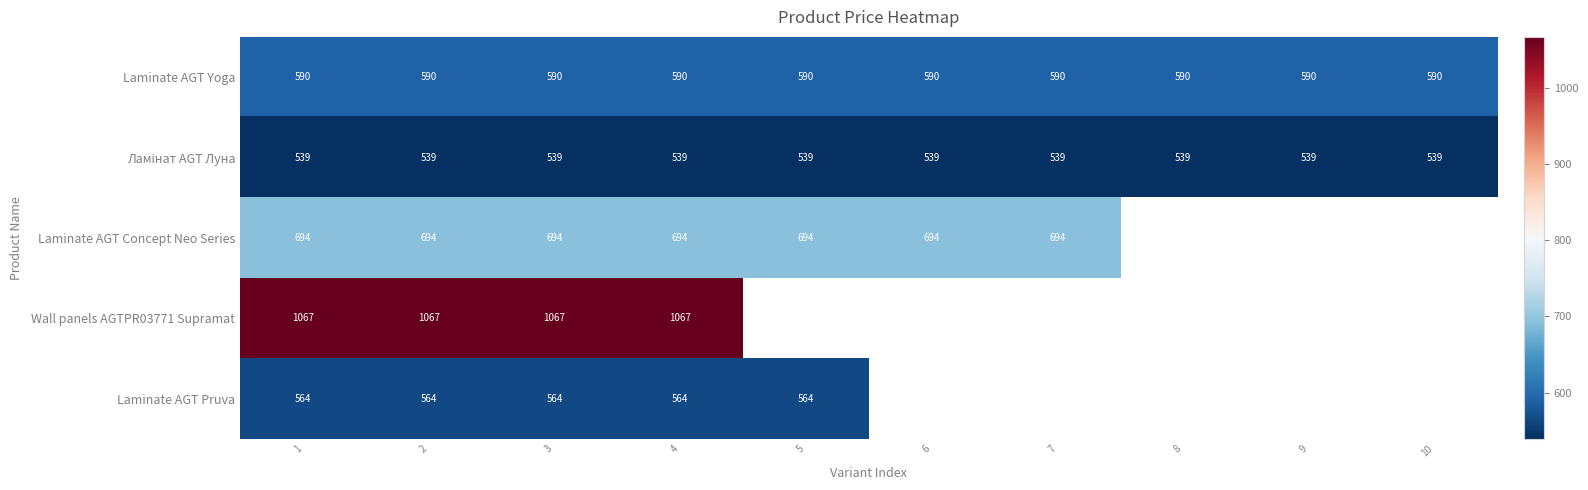

True or false: Laminate AGT Yoga has a value of 823.9 at 8.

False